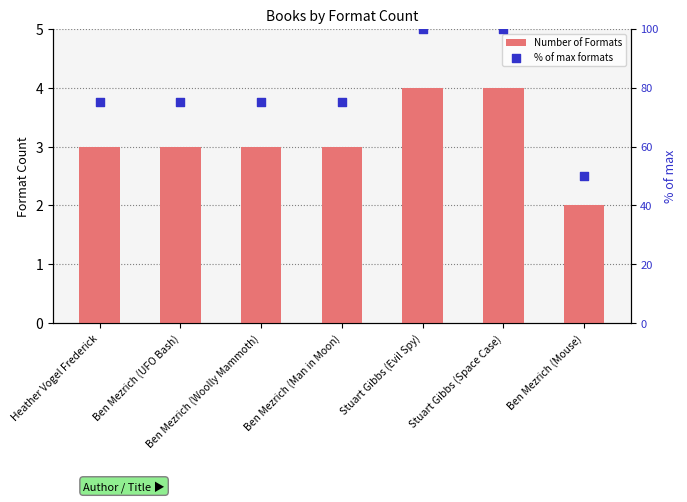

Which series has the largest Y range (max minus min)?

% of max formats